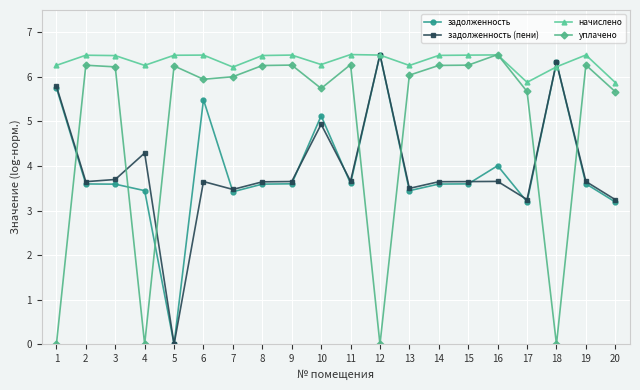

At which label does задолженность reach its minimum?

5